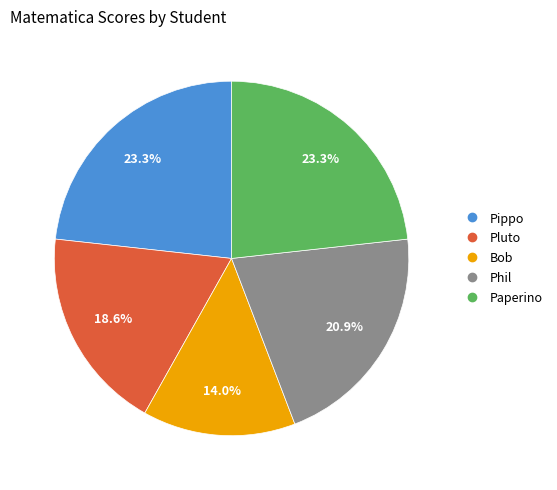

Between Pippo and Phil, which is larger?

Pippo